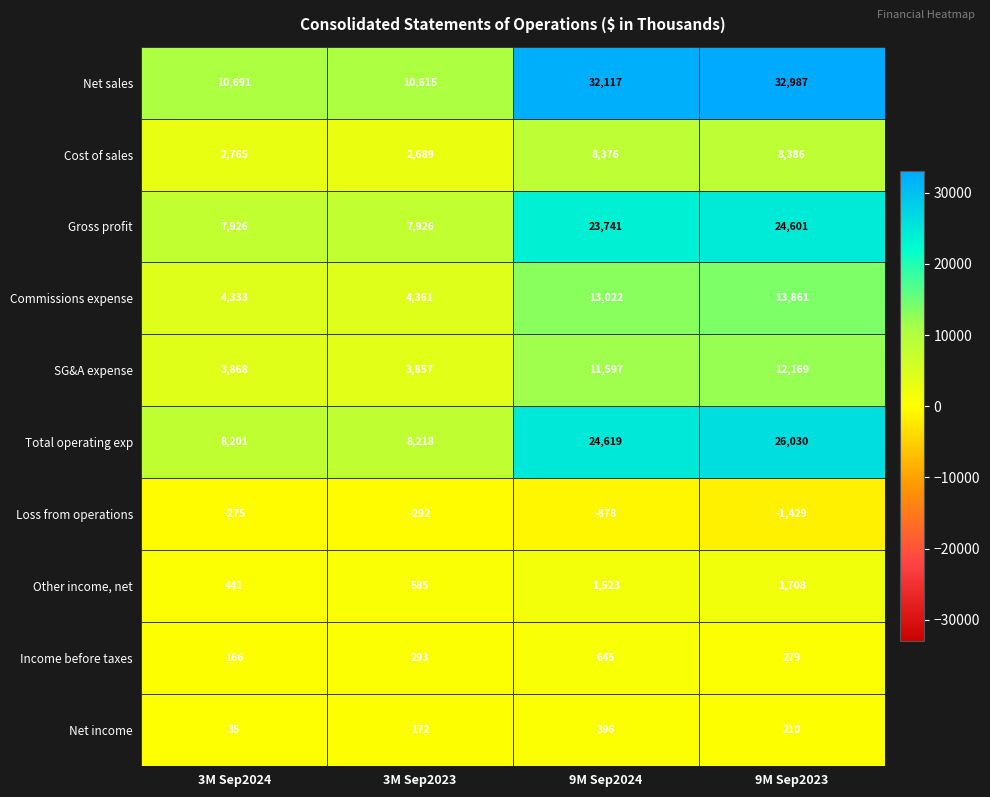

What is the total value across all series at 9M Sep2024?

115158